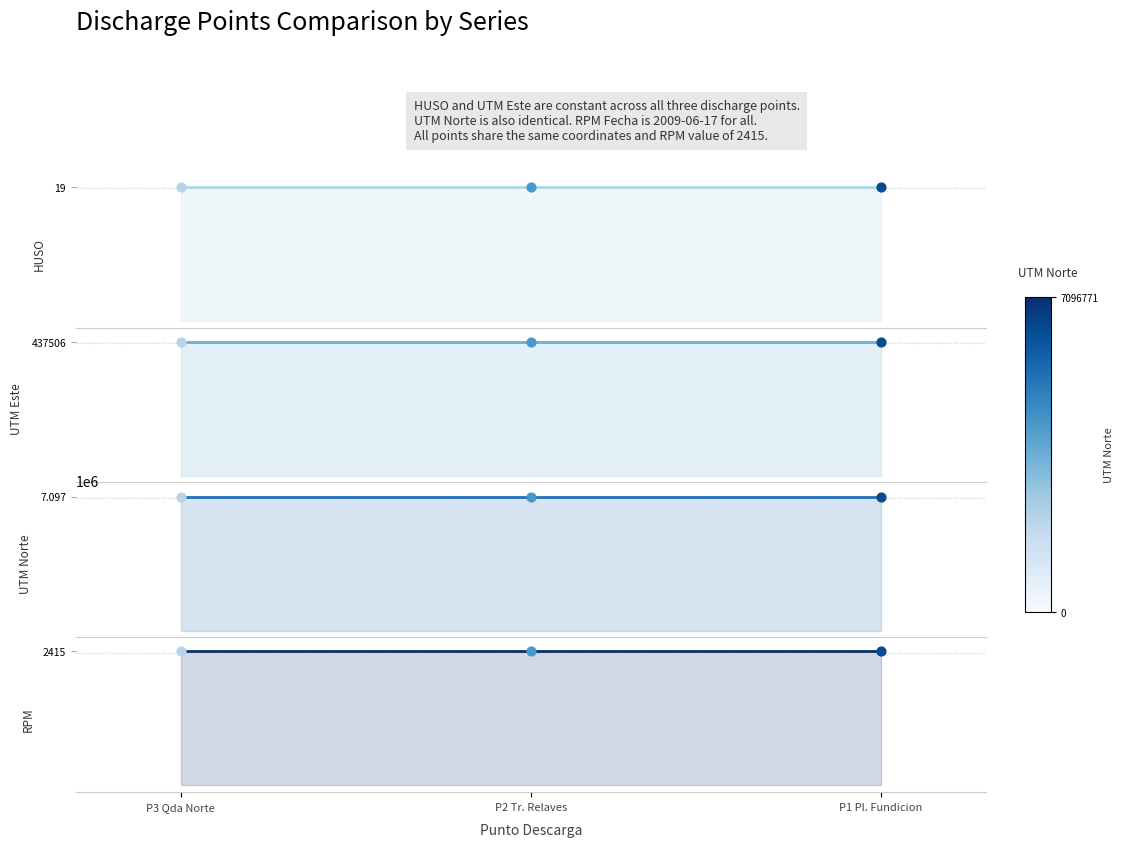

What is the total value across all series at P2 Tr. Relaves?

7536711